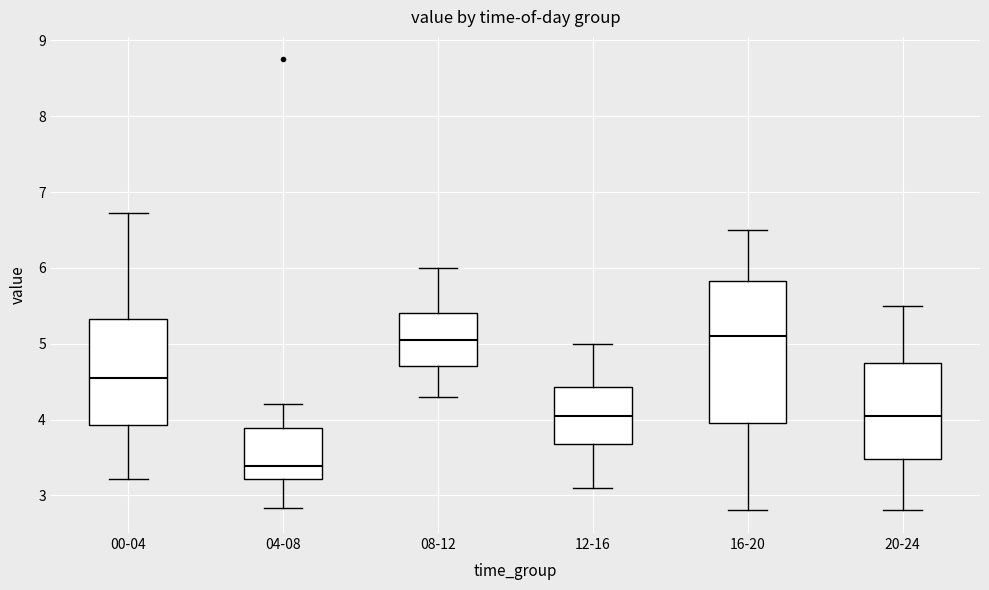

Which box's median line is the lowest?

04-08